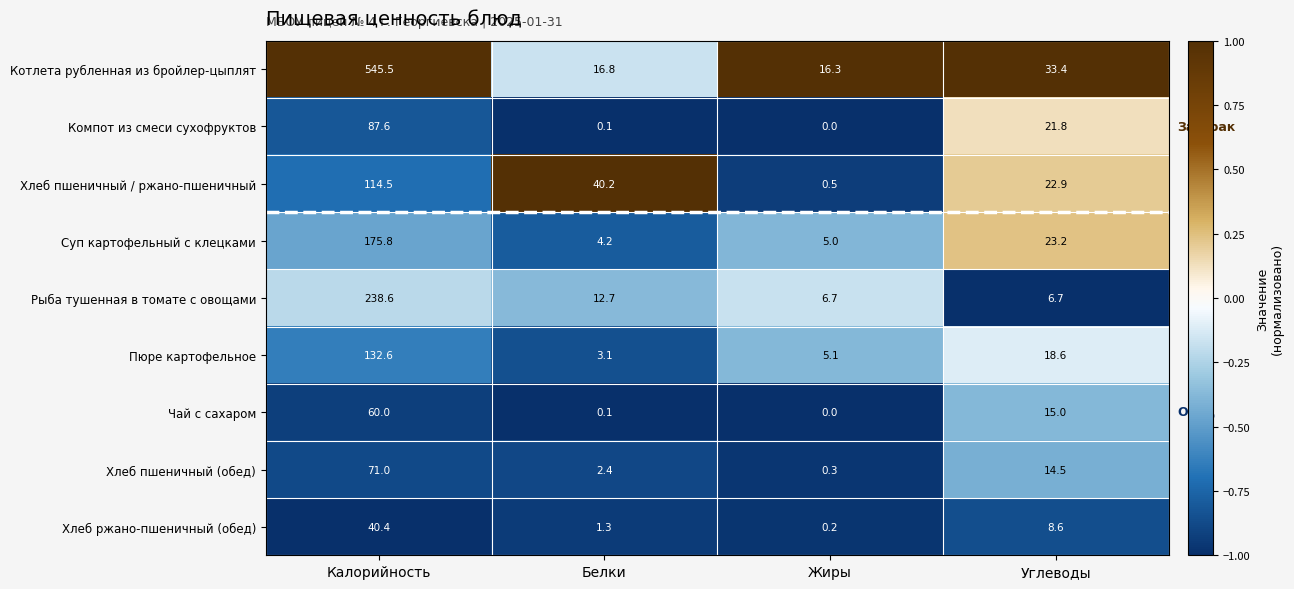

What is the difference between the Хлеб ржано-пшеничный (обед) values at Углеводы and Белки?

7.3